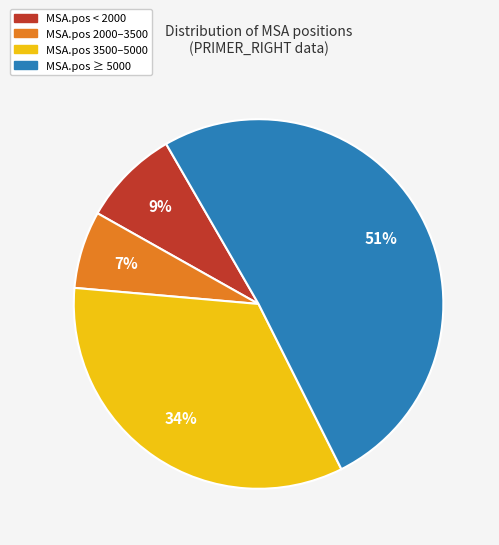

Between MSA.pos ≥ 5000 and MSA.pos 3500–5000, which is larger?

MSA.pos ≥ 5000